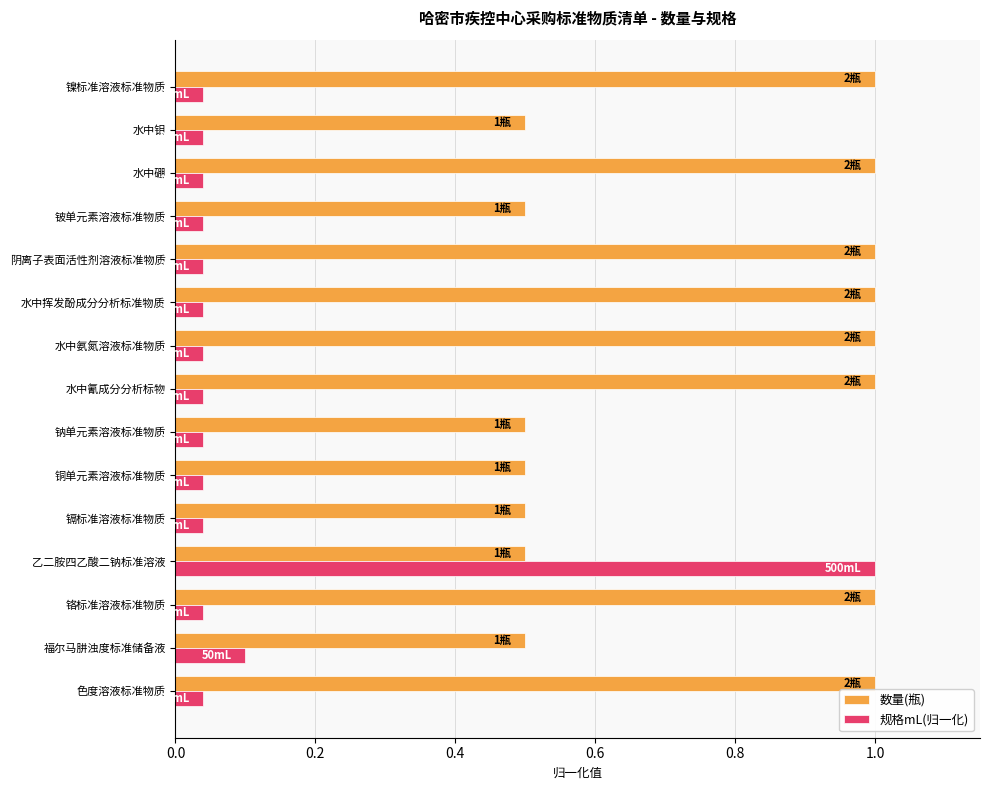

Which series has the widest spread of values?

规格mL(归一化)